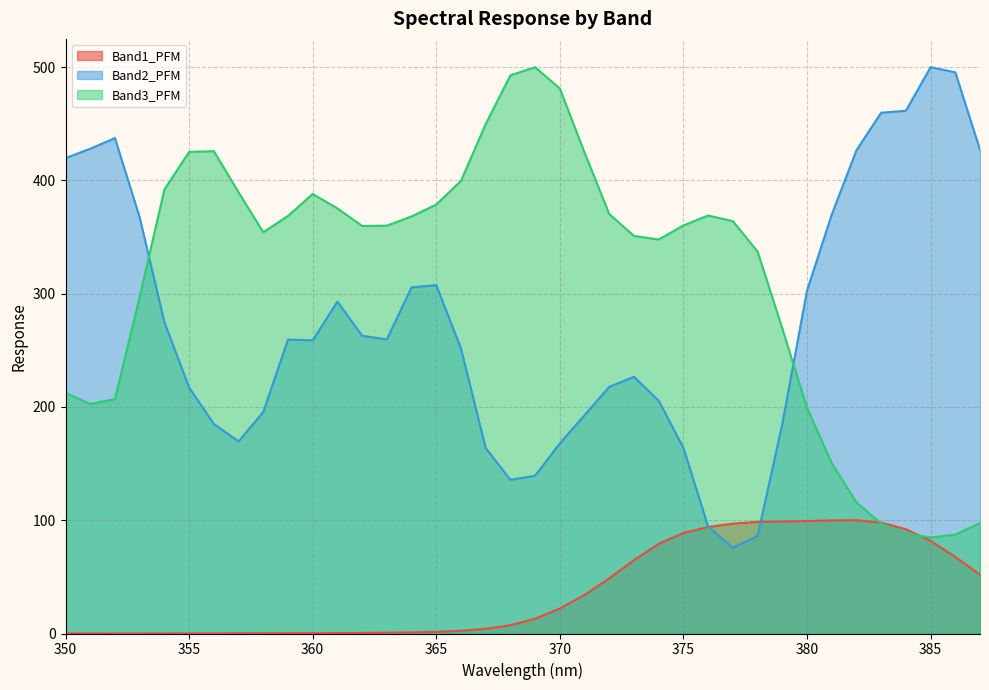

How many values in the Band3_PFM series exceed 360?

20